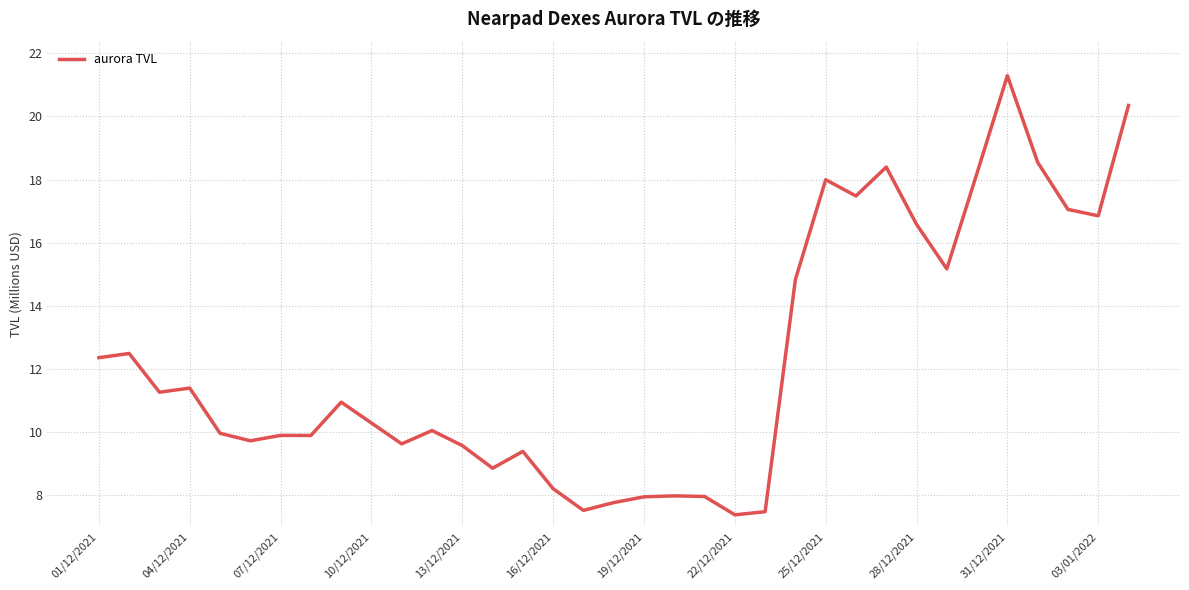

Reading left to right, list all the values displayed in this chart.

12.3	12.5	11.3	11.4	10.0	9.7	9.9	9.9	10.9	10.3	9.6	10.0	9.6	8.8	9.4	8.2	7.5	7.8	7.9	8.0	7.9	7.4	7.5	14.8	18.0	17.5	18.4	16.6	15.2	18.2	21.3	18.5	17.1	16.8	20.3